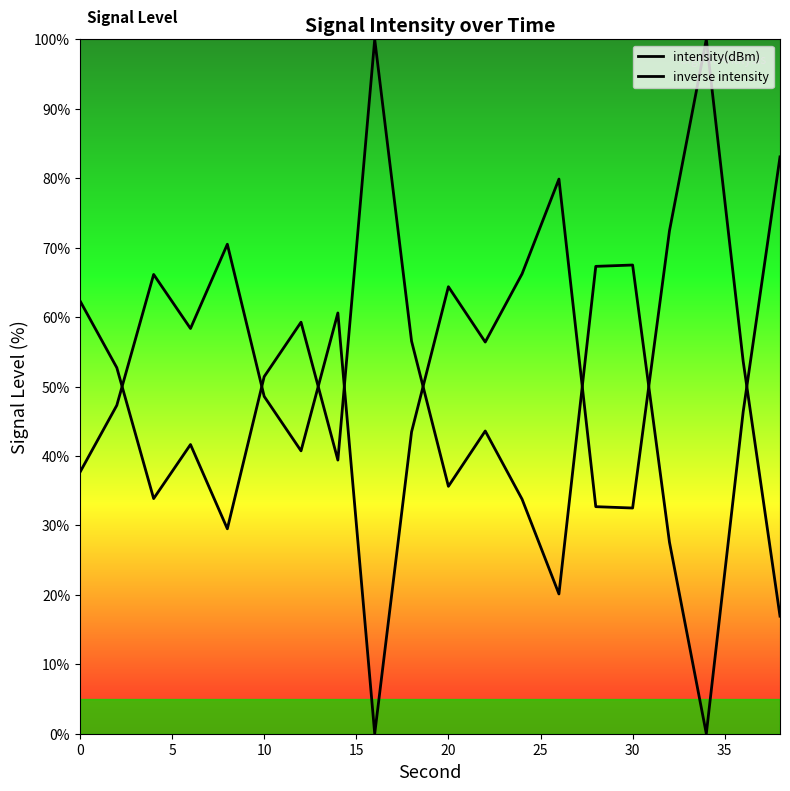

How many lines are shown in the chart?

2